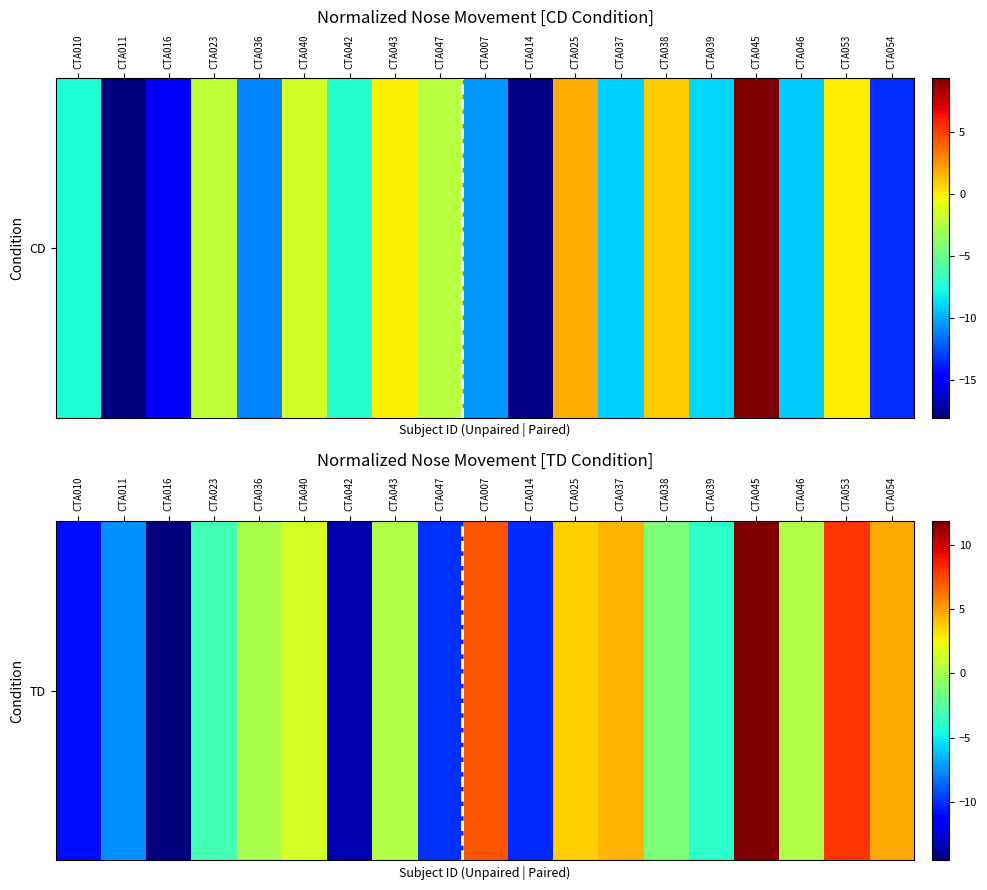

The value at CTA047 is -15.6. True or false?

False